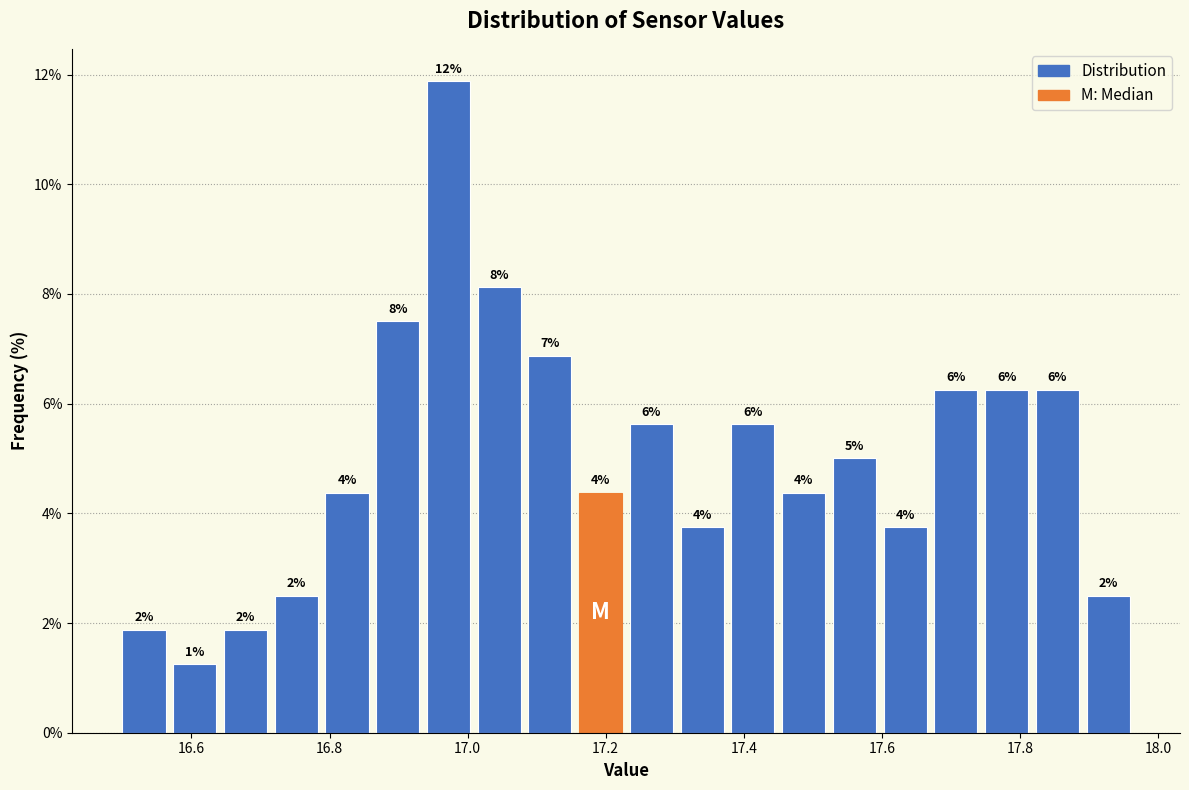

Around what value on the x-axis is the tallest bar? Give the approximate position of its centre, as read against the axis.

16.98